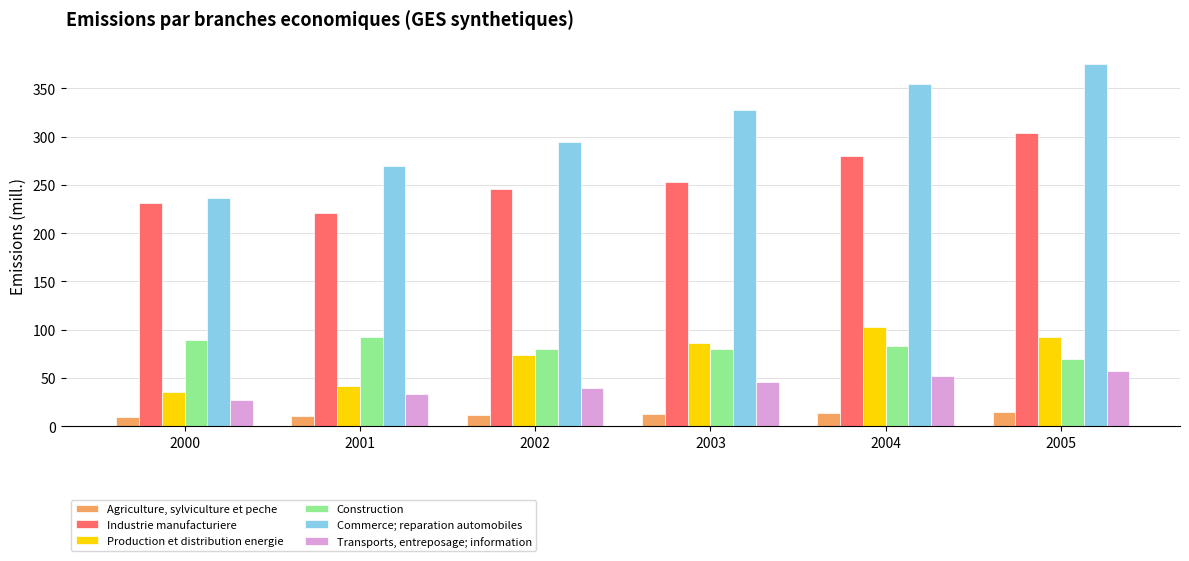

At how many categories does at least one series exceed 330?

2